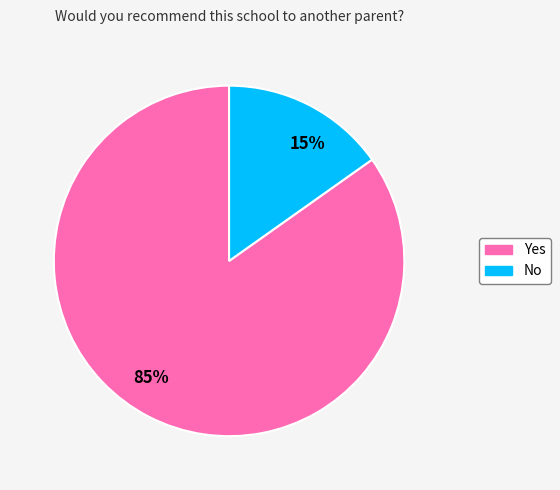

What is the smallest slice in the pie chart?

15%